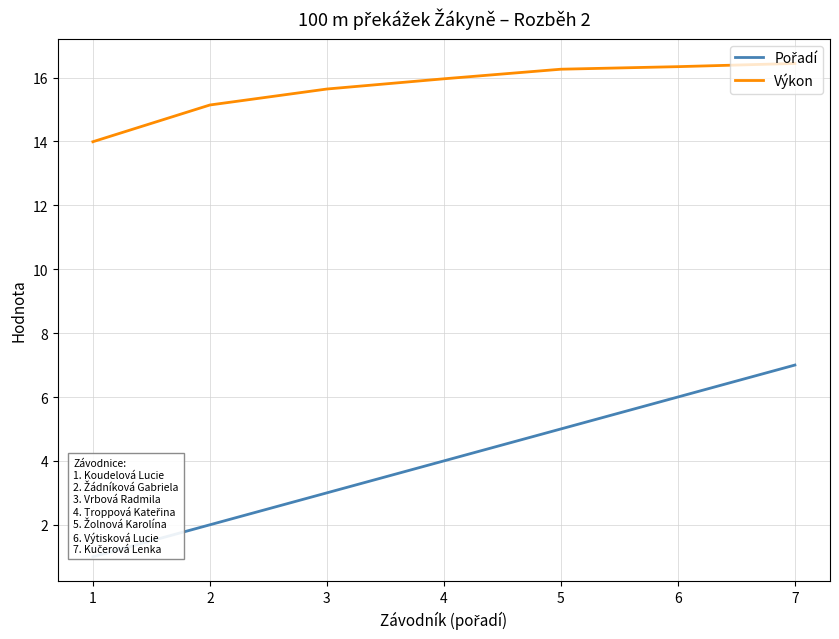

What is the difference between the second highest and second lowest values in the Výkon series?

1.2